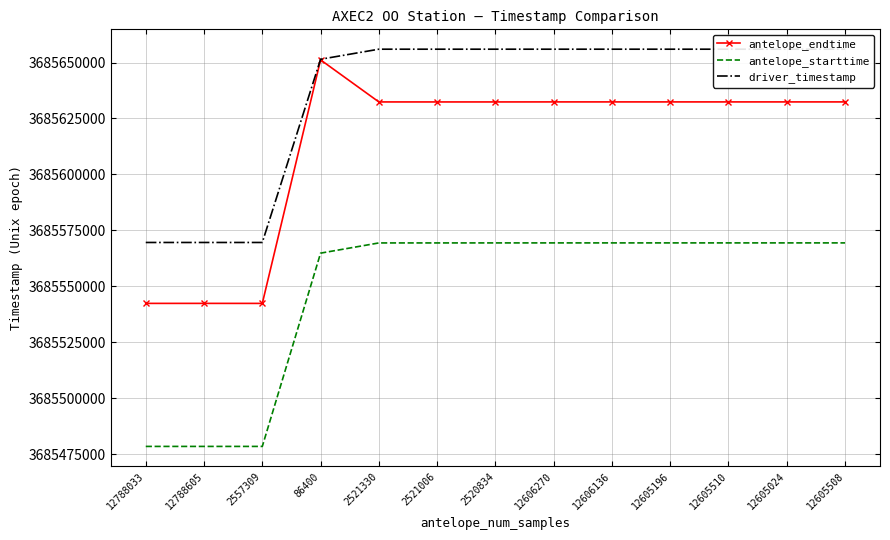

True or false: driver_timestamp and antelope_starttime intersect in this chart.

False